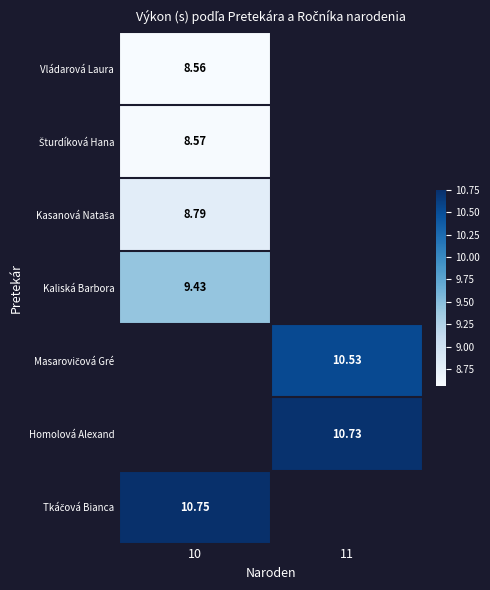

Count the number of categories in the chart.

2